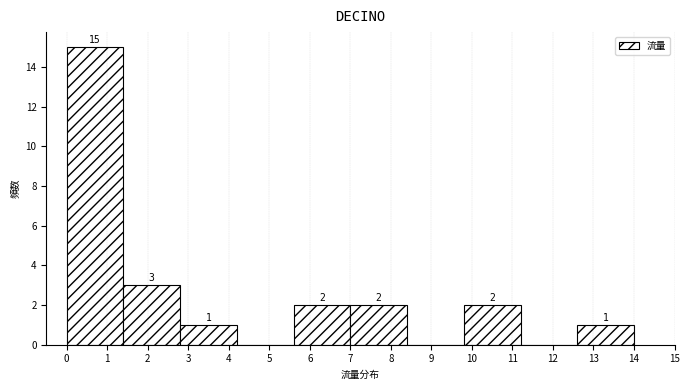

Over which range of the x-axis is the bar tallest?

0.0 to 1.4